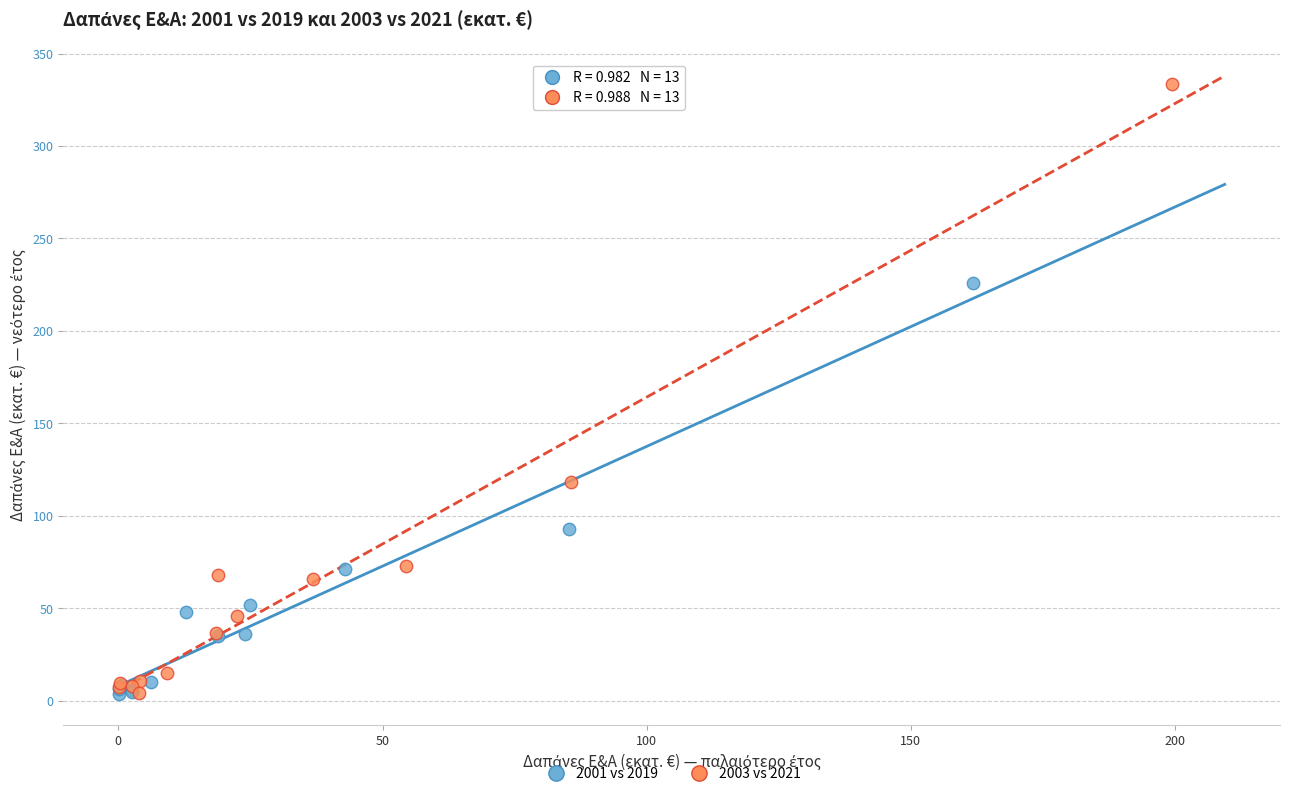

What are all the series names shown in the legend?

2001 vs 2019, 2003 vs 2021